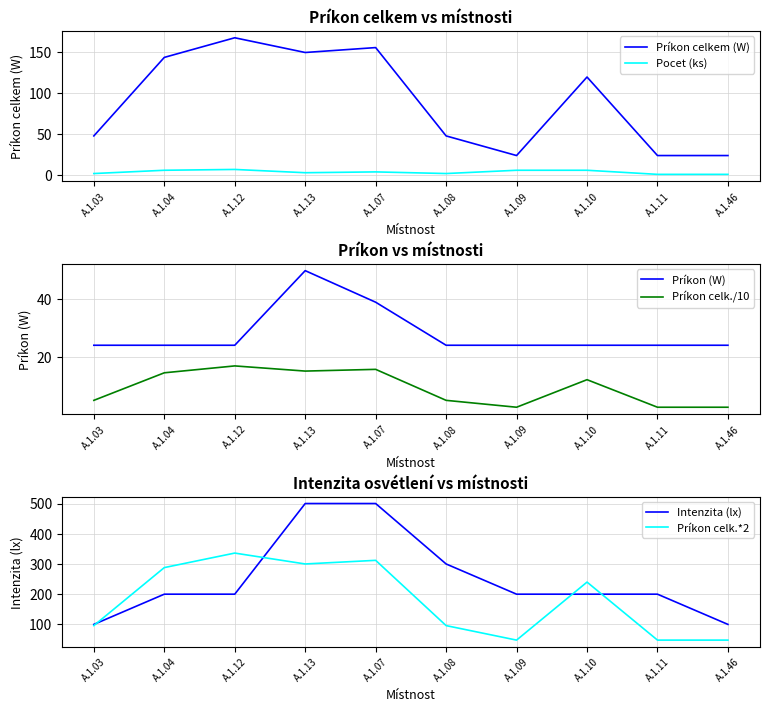

What is the label of the 9th point from the left?

A.1.11